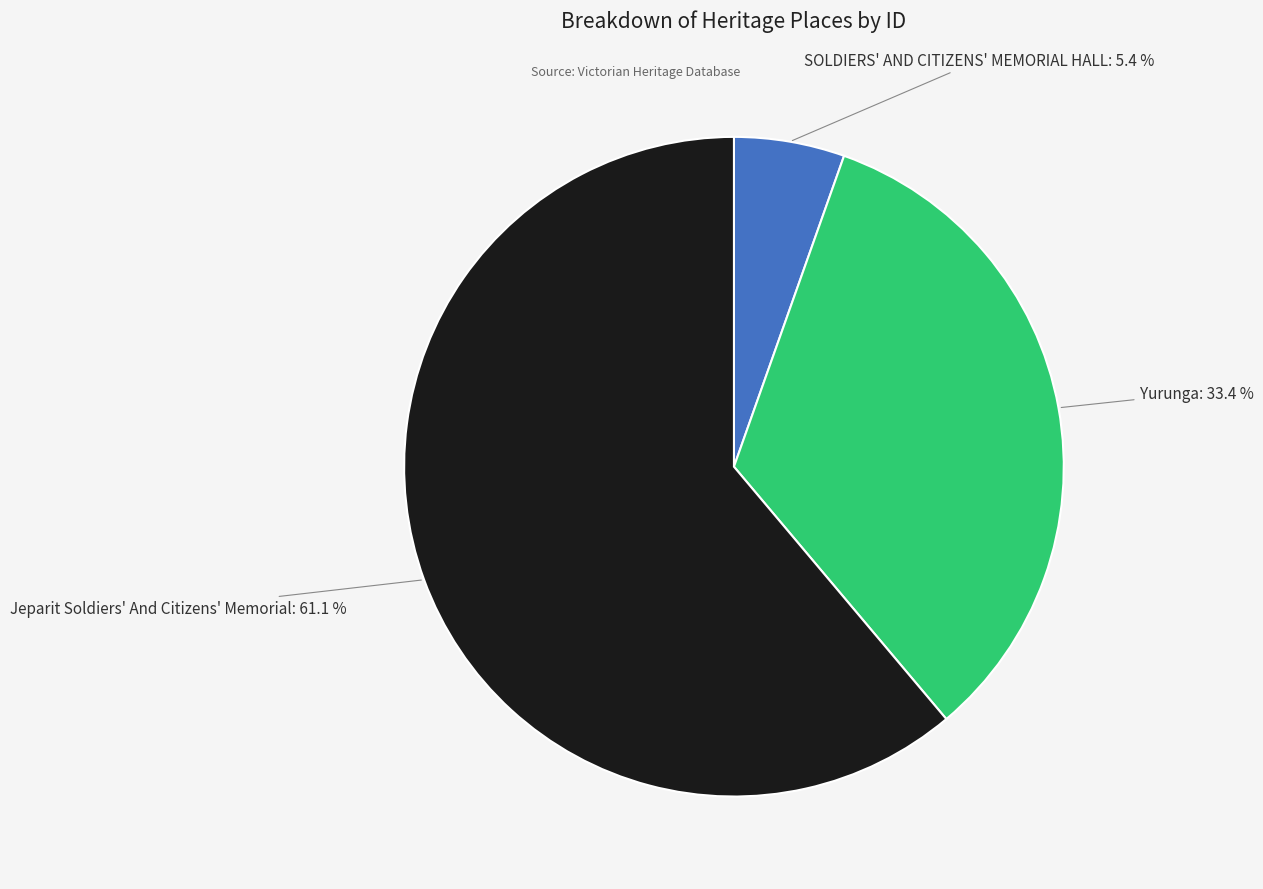

Does any single category account for the majority?

Yes